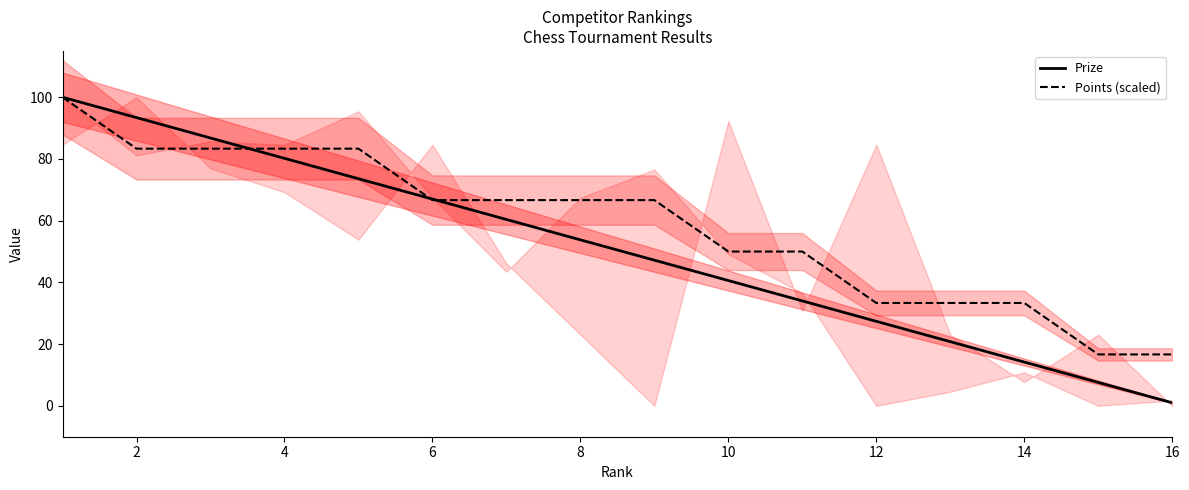

Reading right to left, transcribe all the data shown in this chart.

Prize: 1.0	7.6	14.2	20.8	27.4	34.0	40.6	47.2	53.8	60.4	67.0	73.6	80.2	86.8	93.4	100.0
Points (scaled): 16.7	16.7	33.3	33.3	33.3	50.0	50.0	66.7	66.7	66.7	66.7	83.3	83.3	83.3	83.3	100.0